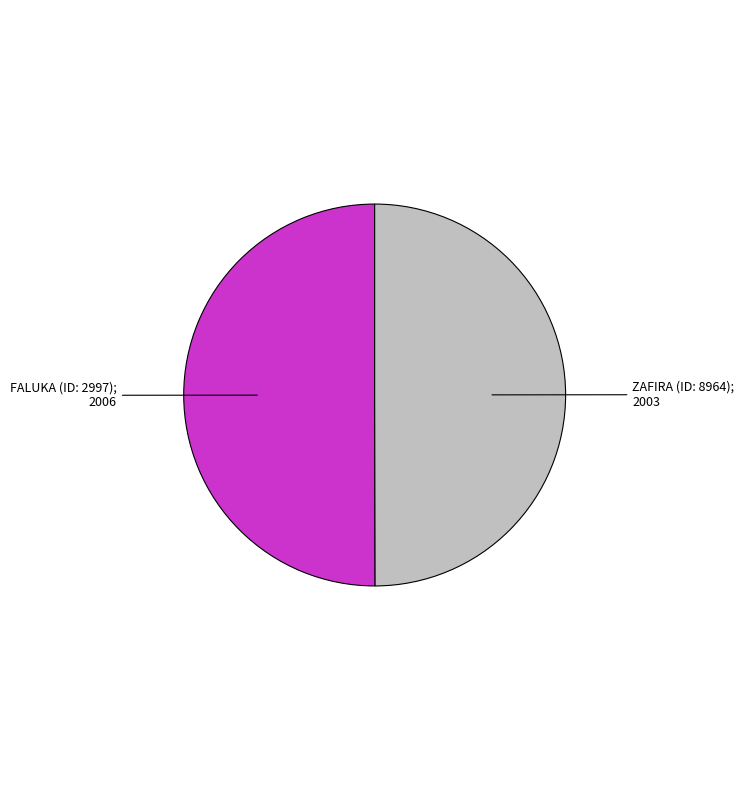

Count the number of slices in the pie.

2